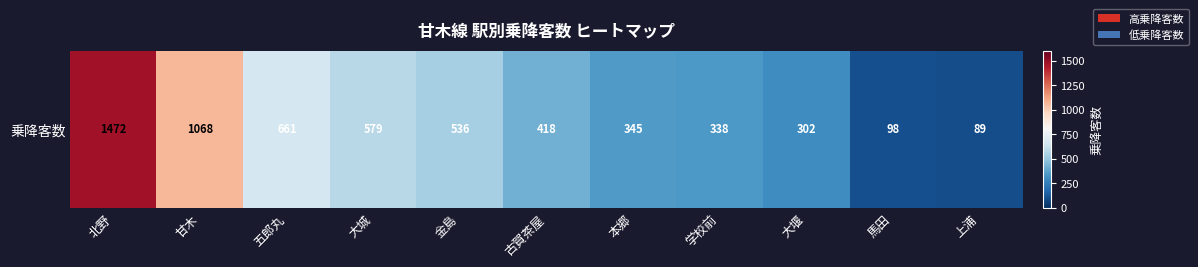

Count the number of values greater than 418.

5